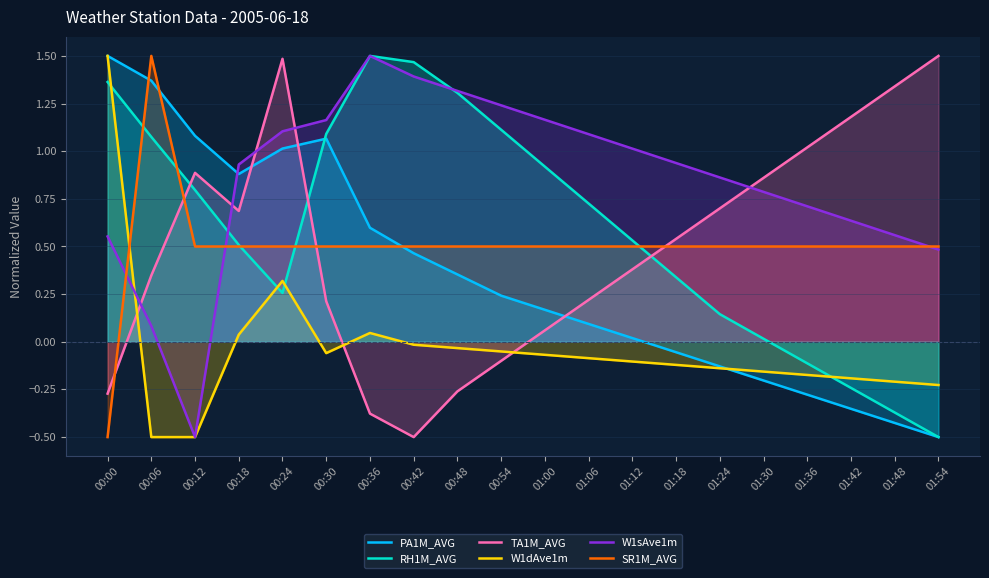

Reading right to left, transcribe all the data shown in this chart.

PA1M_AVG: 01:54=-0.5	01:48=-0.4	01:42=-0.4	01:36=-0.3	01:30=-0.2	01:24=-0.1	01:18=-0.1	01:12=0.0	01:06=0.1	01:00=0.2	00:54=0.2	00:48=0.4	00:42=0.5	00:36=0.6	00:30=1.1	00:24=1.0	00:18=0.9	00:12=1.1	00:06=1.4	00:00=1.5
RH1M_AVG: 01:54=-0.5	01:48=-0.4	01:42=-0.2	01:36=-0.1	01:30=0.0	01:24=0.1	01:18=0.3	01:12=0.5	01:06=0.7	01:00=0.9	00:54=1.1	00:48=1.3	00:42=1.5	00:36=1.5	00:30=1.1	00:24=0.3	00:18=0.5	00:12=0.8	00:06=1.1	00:00=1.4
TA1M_AVG: 01:54=1.5	01:48=1.3	01:42=1.2	01:36=1.0	01:30=0.9	01:24=0.7	01:18=0.5	01:12=0.4	01:06=0.2	01:00=0.1	00:54=-0.1	00:48=-0.3	00:42=-0.5	00:36=-0.4	00:30=0.2	00:24=1.5	00:18=0.7	00:12=0.9	00:06=0.3	00:00=-0.3
W1dAve1m: 01:54=-0.2	01:48=-0.2	01:42=-0.2	01:36=-0.2	01:30=-0.2	01:24=-0.1	01:18=-0.1	01:12=-0.1	01:06=-0.1	01:00=-0.1	00:54=-0.1	00:48=-0.0	00:42=-0.0	00:36=0.0	00:30=-0.1	00:24=0.3	00:18=0.0	00:12=-0.5	00:06=-0.5	00:00=1.5
W1sAve1m: 01:54=0.5	01:48=0.6	01:42=0.6	01:36=0.7	01:30=0.8	01:24=0.9	01:18=0.9	01:12=1.0	01:06=1.1	01:00=1.2	00:54=1.2	00:48=1.3	00:42=1.4	00:36=1.5	00:30=1.2	00:24=1.1	00:18=0.9	00:12=-0.5	00:06=0.1	00:00=0.6
SR1M_AVG: 01:54=0.5	01:48=0.5	01:42=0.5	01:36=0.5	01:30=0.5	01:24=0.5	01:18=0.5	01:12=0.5	01:06=0.5	01:00=0.5	00:54=0.5	00:48=0.5	00:42=0.5	00:36=0.5	00:30=0.5	00:24=0.5	00:18=0.5	00:12=0.5	00:06=1.5	00:00=-0.5